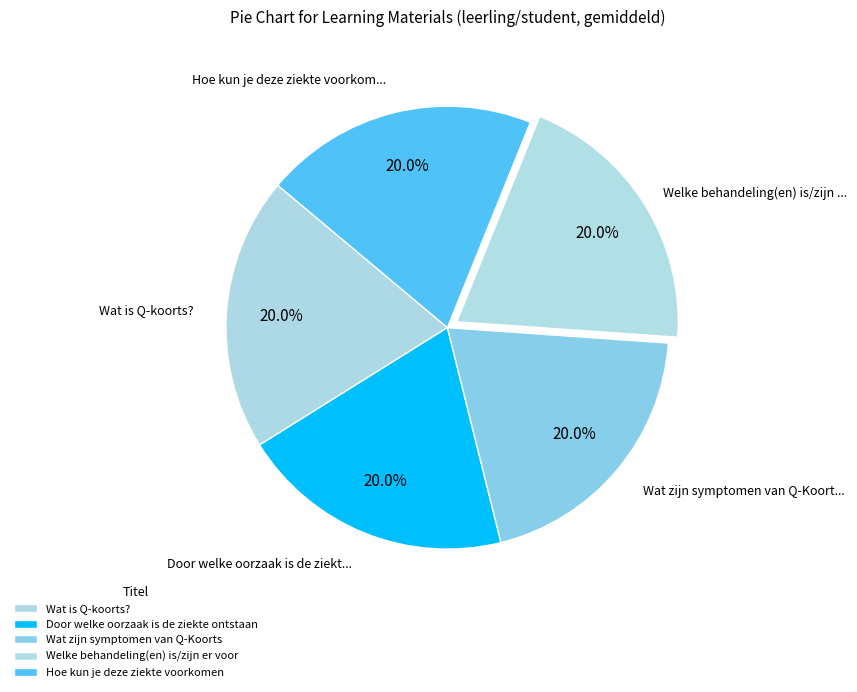

To the nearest percent, what portion does Hoe kun je deze ziekte voorkomen represent?

20%